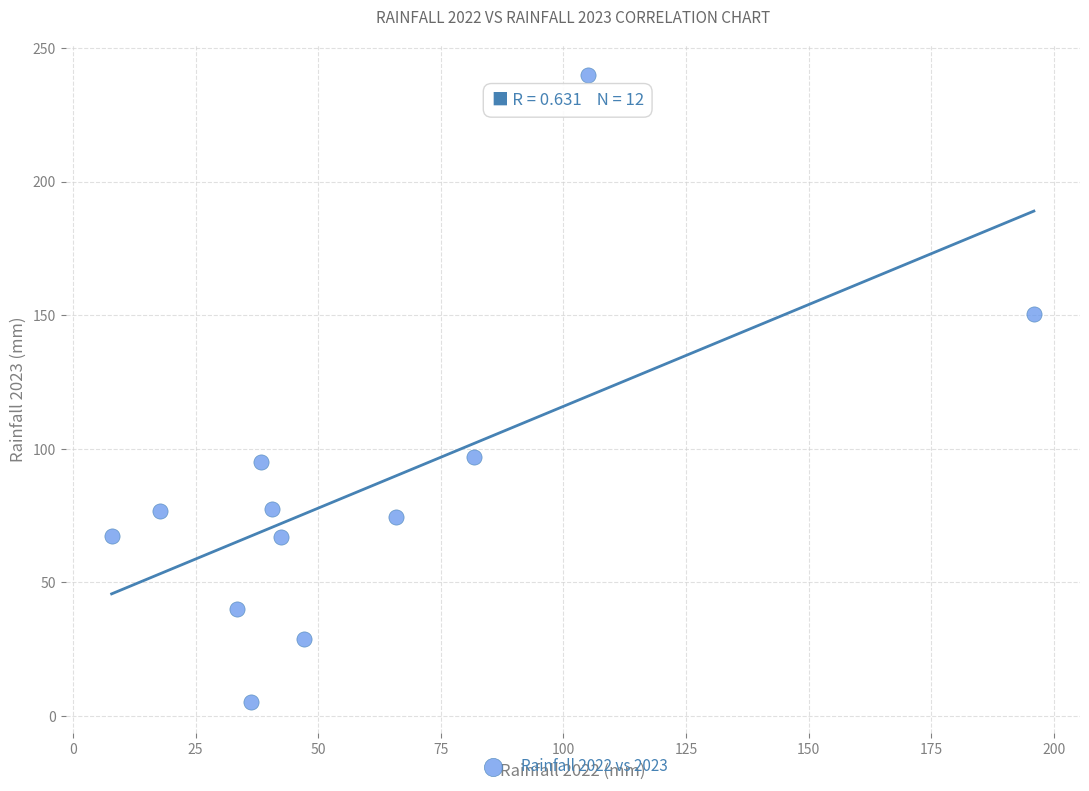

What is the range of Y values (max minus min)?

234.7